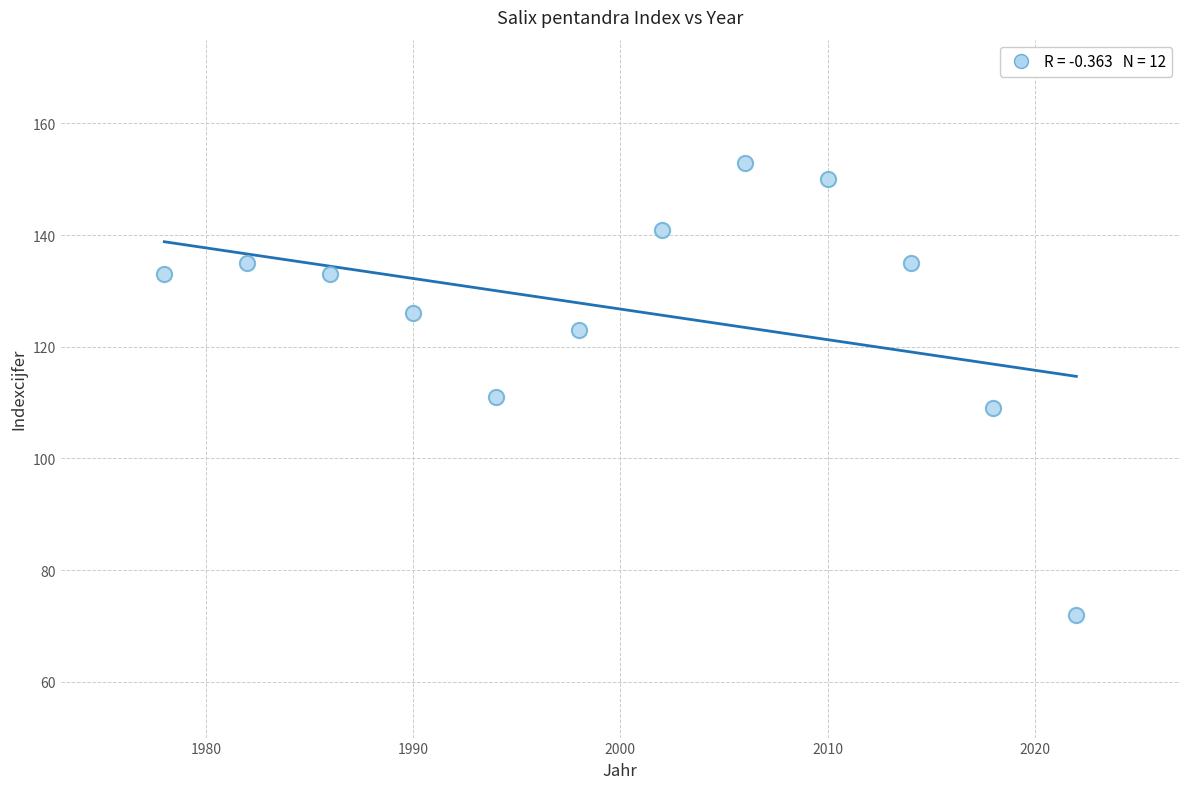

What is the average Y value?

127